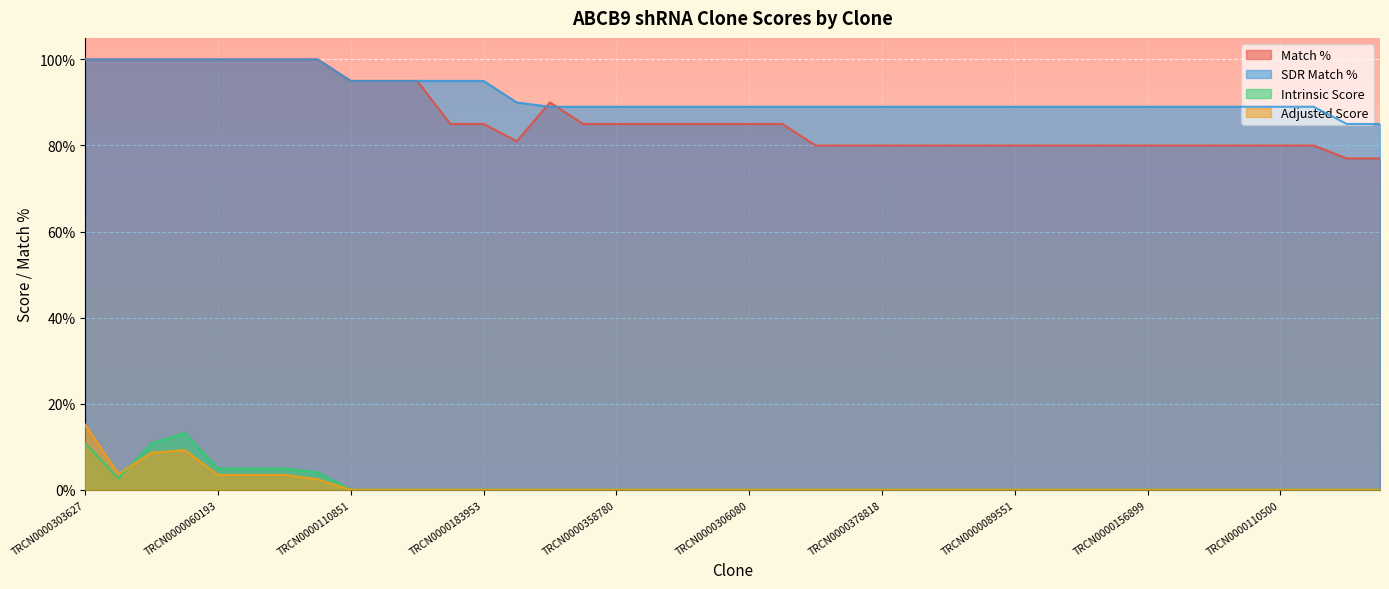

At which category does Adjusted Score reach its first local peak?

TRCN0000303691